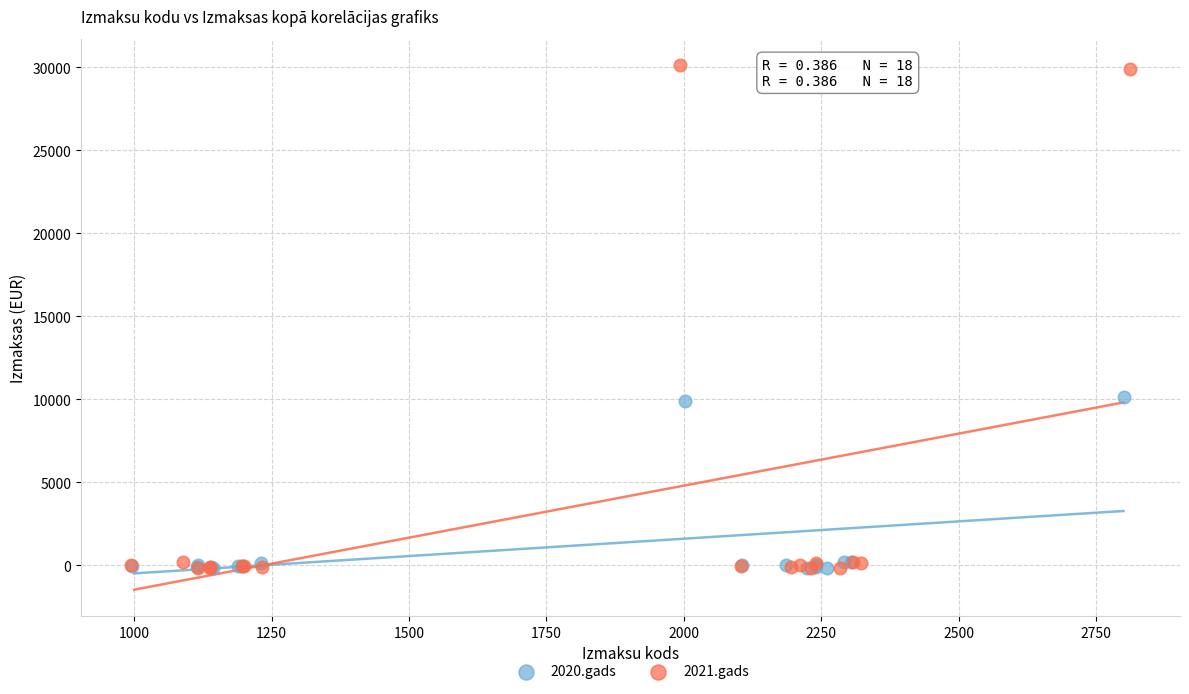

Which series contains the highest Y value?

2021.gads